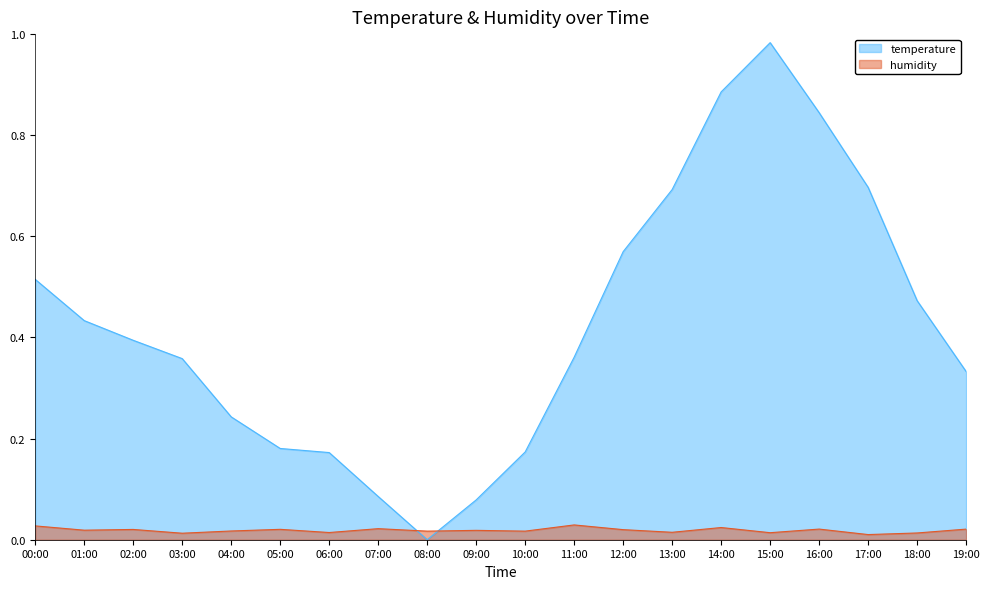

What is the value of the 4th point from the left?

0.4